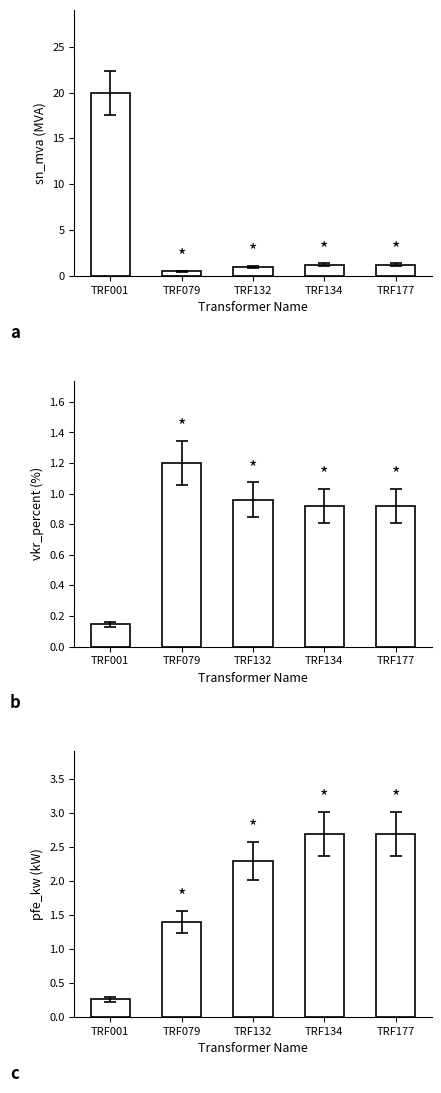

Which series changed the most between TRF001 and TRF134?

sn_mva